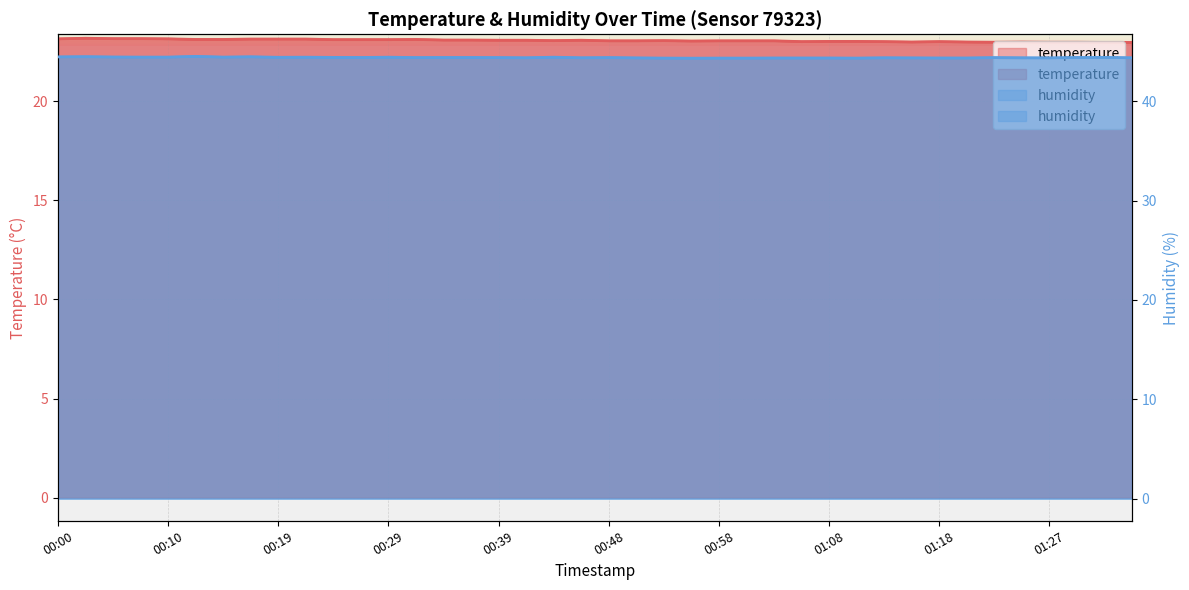

At how many categories does at least one series exceed 31?

40